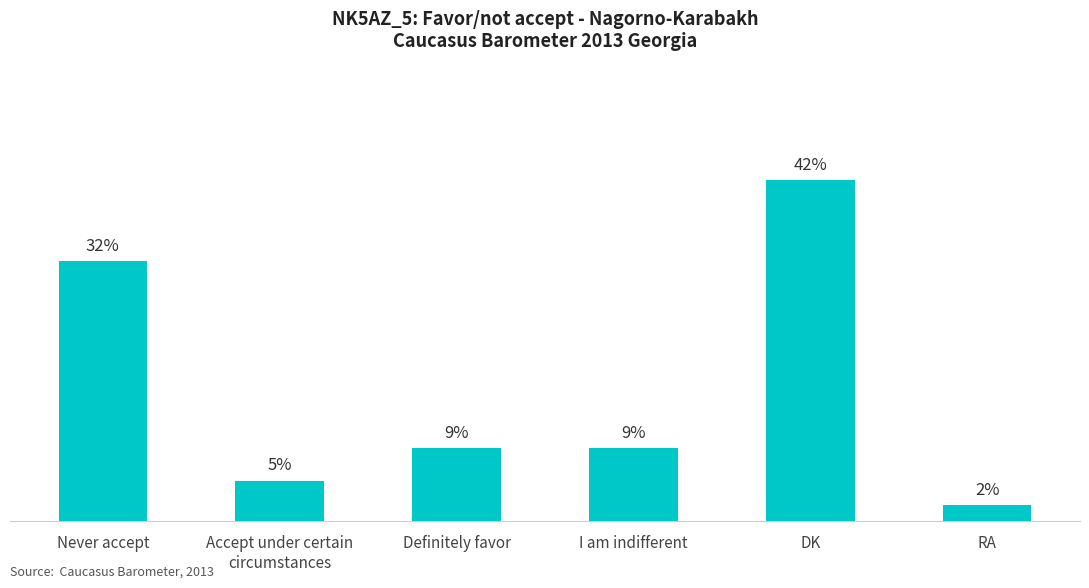

Which has a higher value, I am indifferent or Never accept?

Never accept